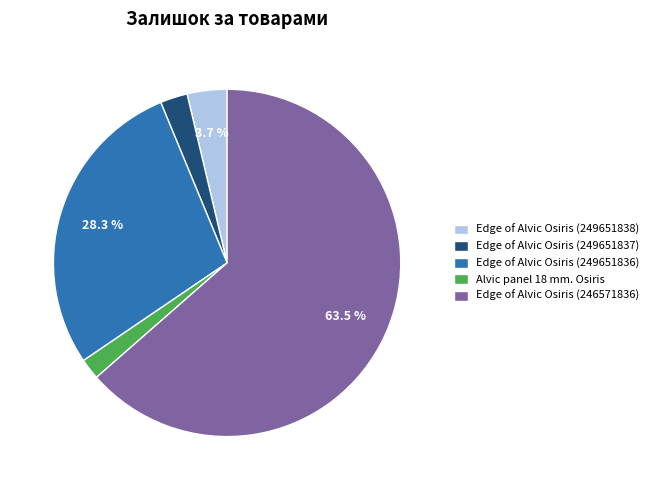

To the nearest percent, what portion does Edge of Alvic Osiris (249651838) represent?

4%